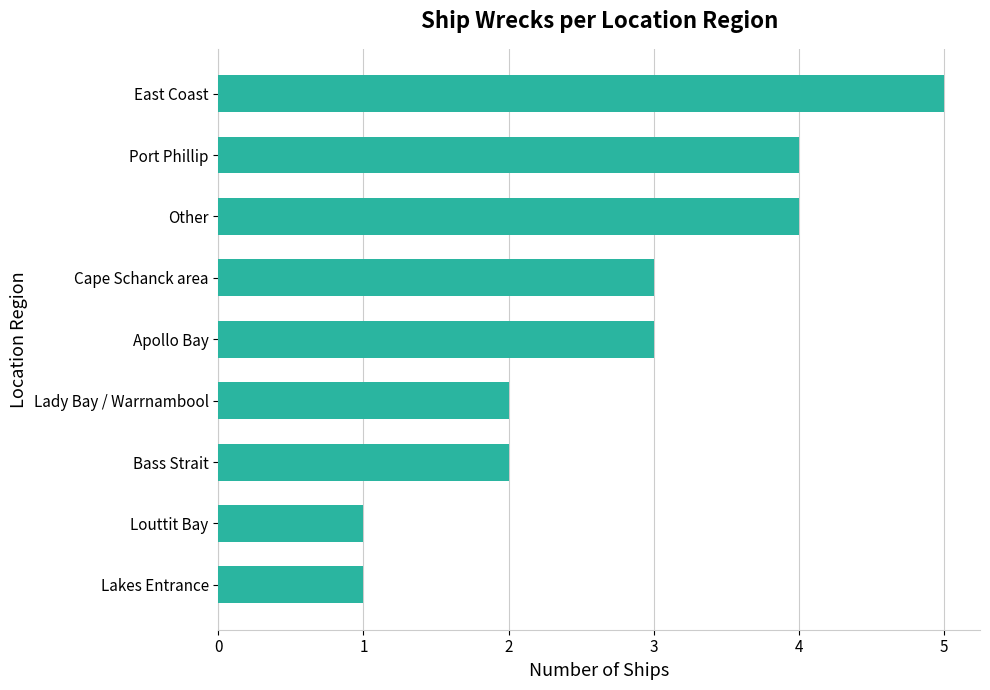

Which has a higher value, Other or Apollo Bay?

Other